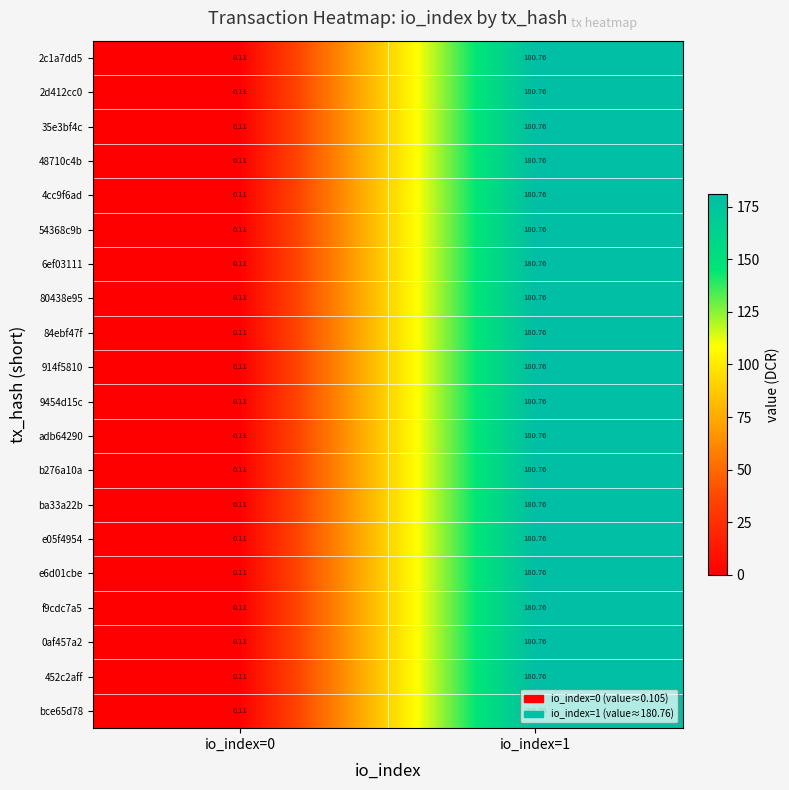

At which category is the sum across all series the highest?

io_index=1